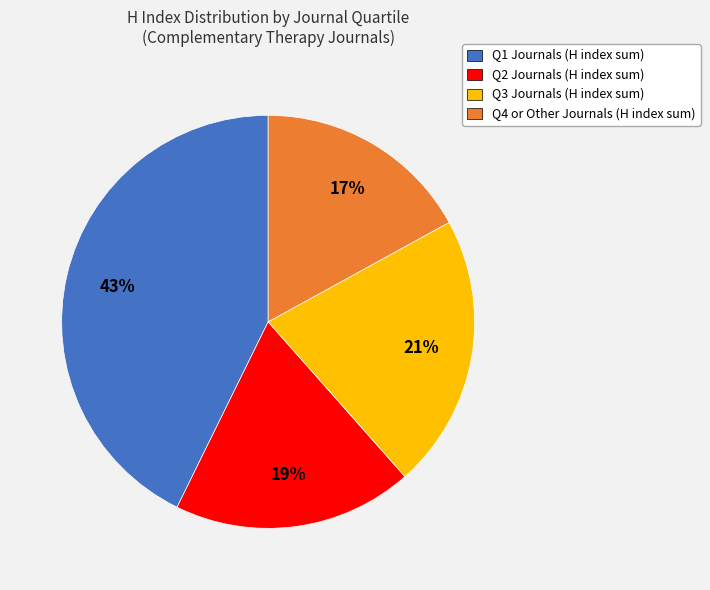

Rank the categories by value from highest to lowest.

Q1 Journals (H index sum), Q3 Journals (H index sum), Q2 Journals (H index sum), Q4 or Other Journals (H index sum)